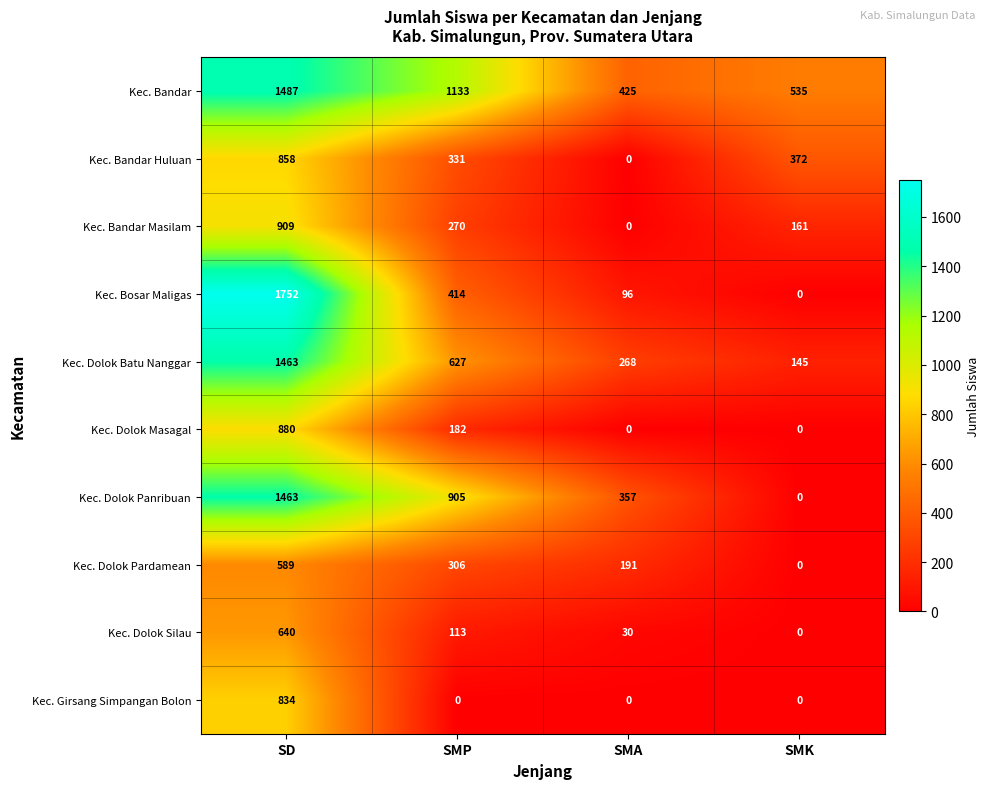

True or false: Kec. Bandar has a value of 766 at SMK.

False